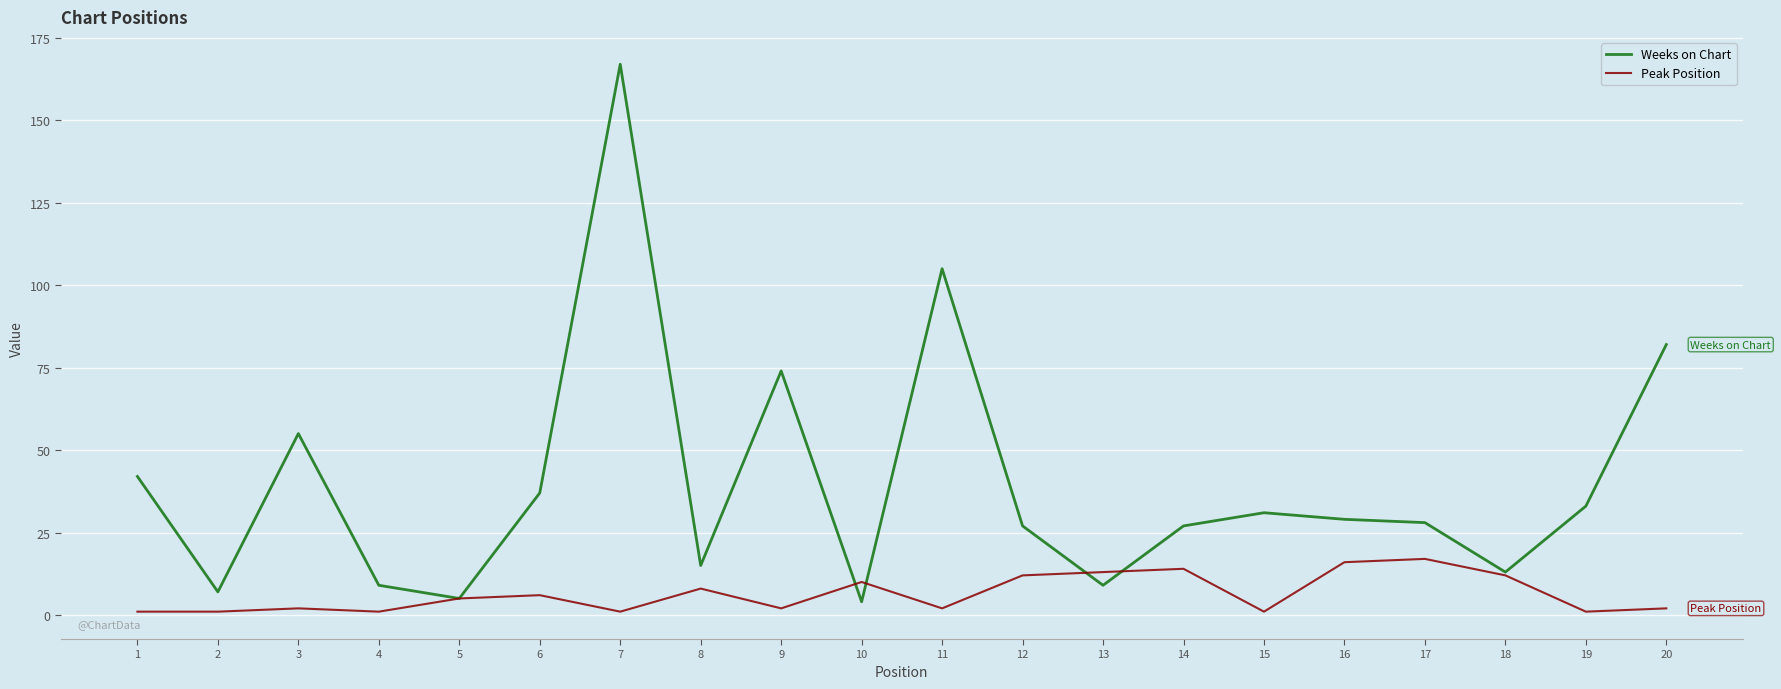

At which category is the sum across all series the highest?

7